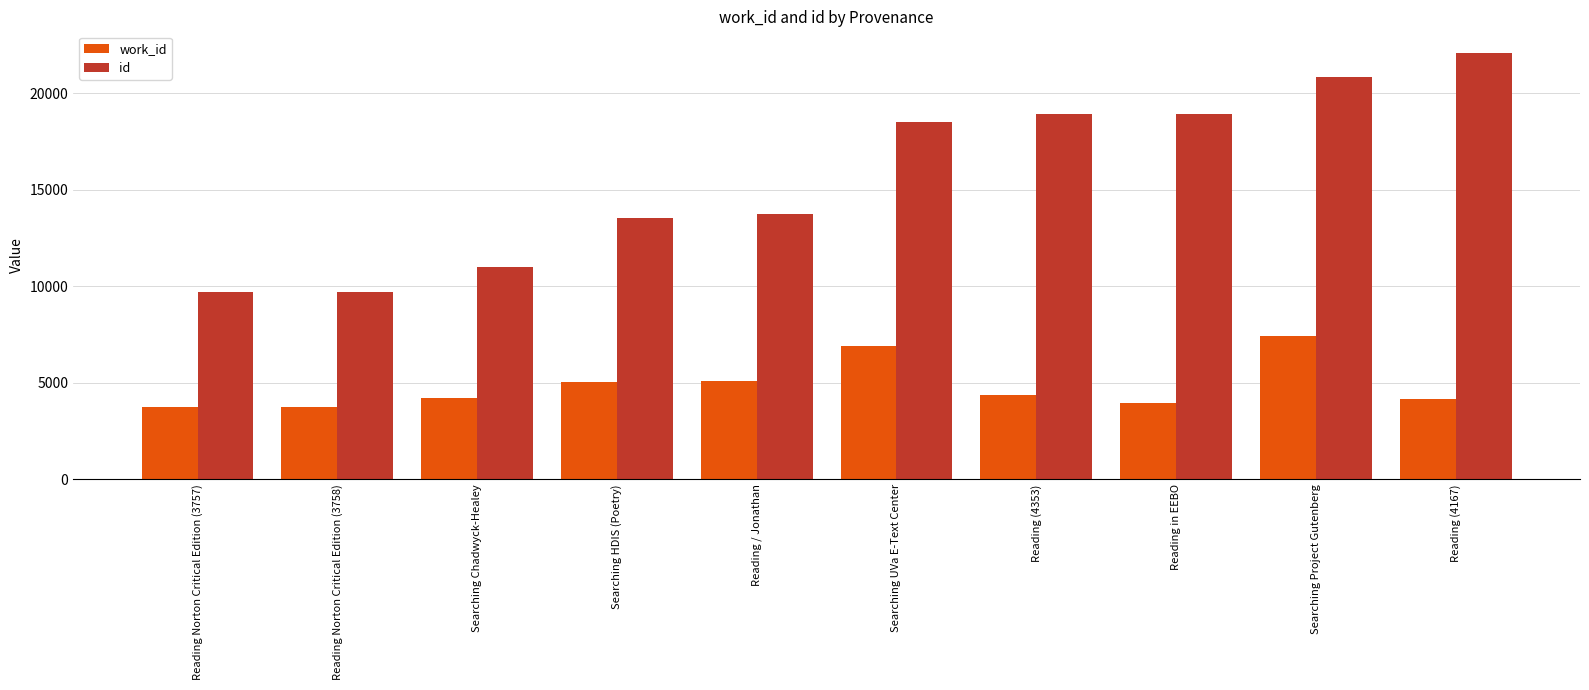

At how many categories does at least one series exceed 14619?

5